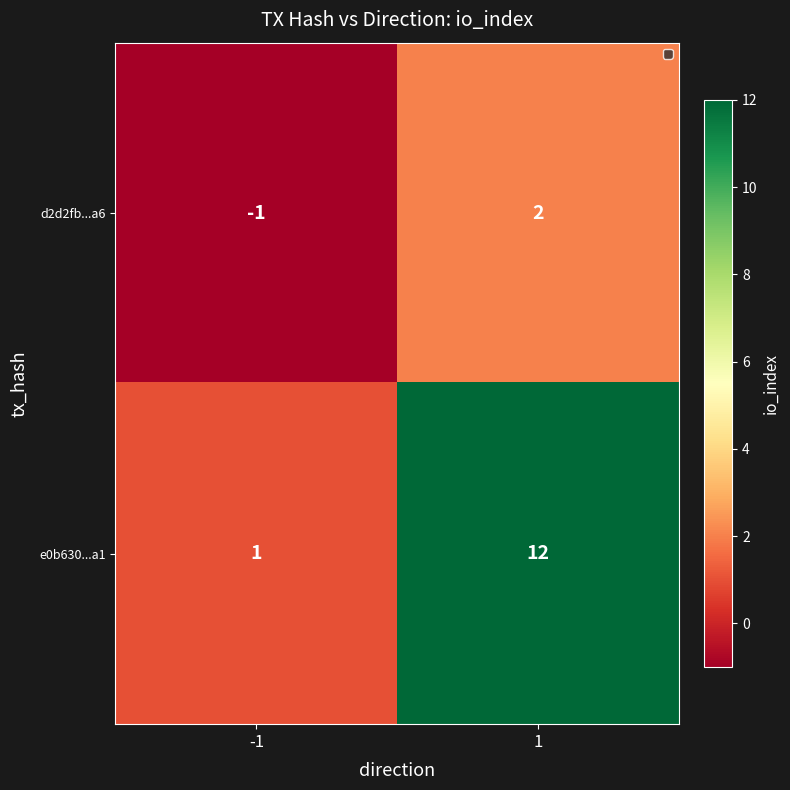

At which category is the sum across all series the highest?

1